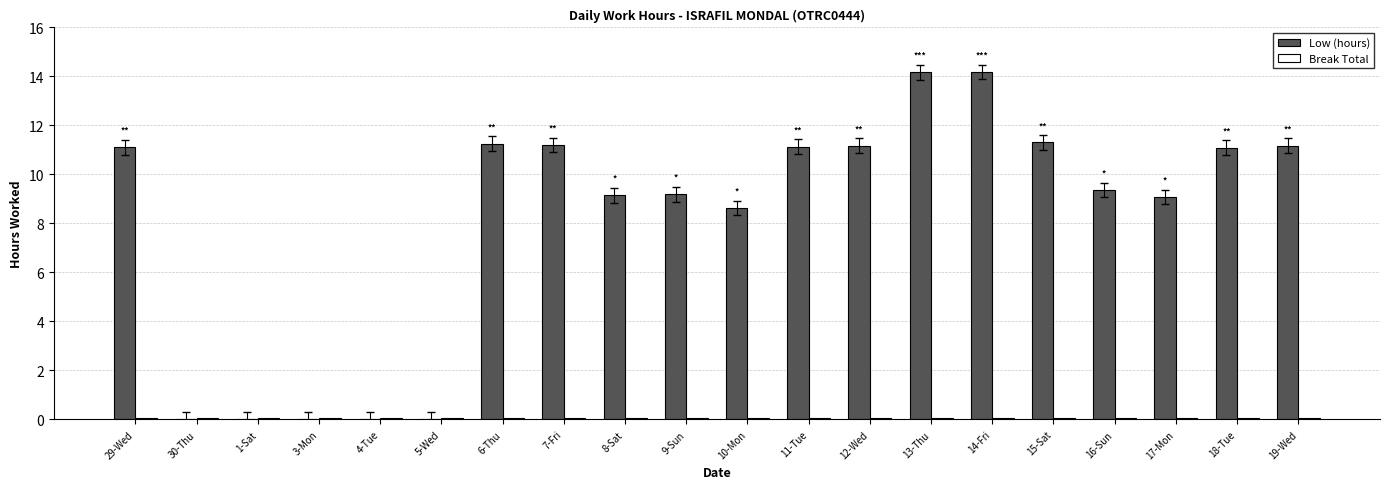

The value of Low (hours) at 19-Wed is 15.9. True or false?

False